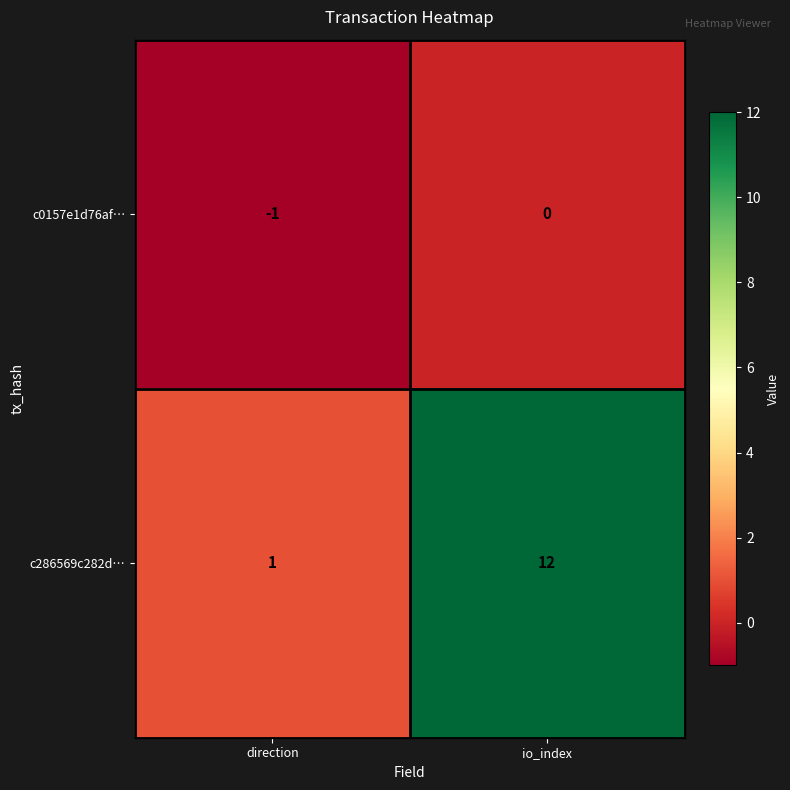

Reading right to left, extract all data points from this chart.

c0157e1d76af…: 0	-1
c286569c282d…: 12	1